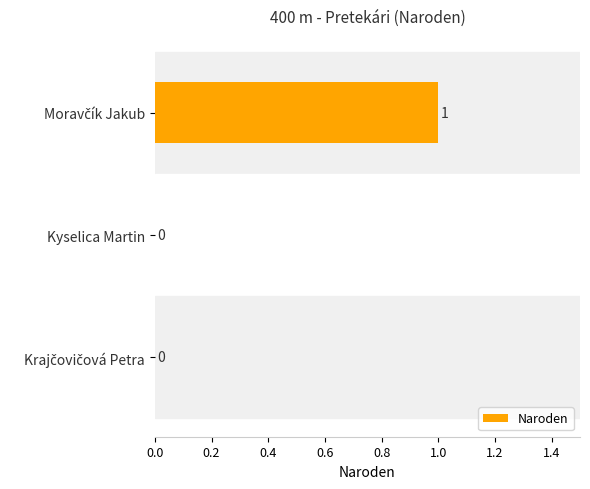

Are the bars horizontal?

Yes